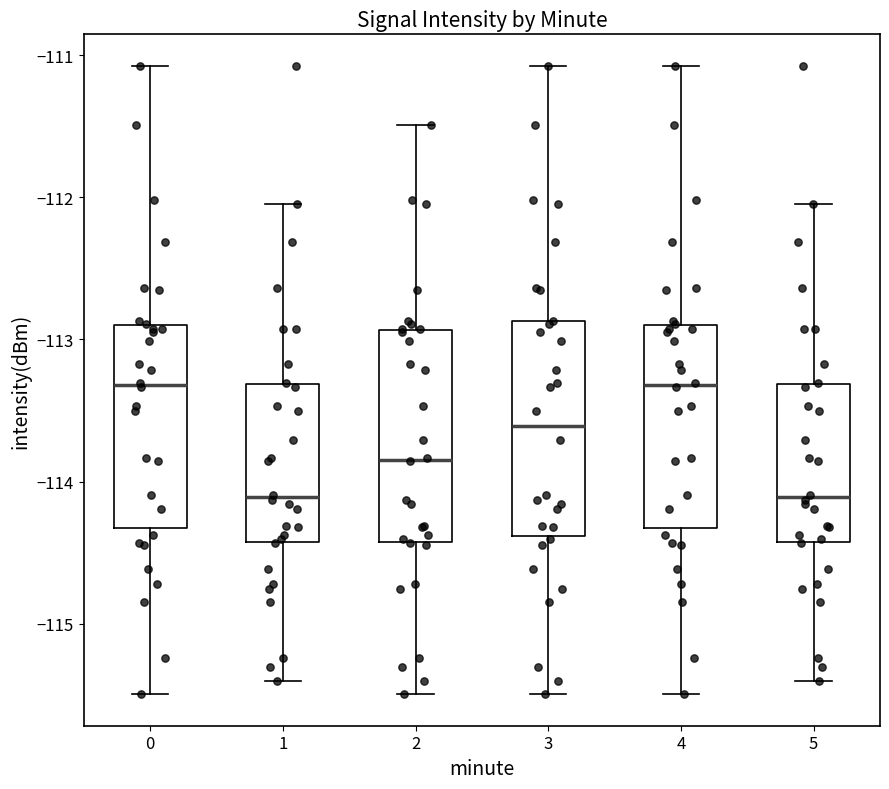

Reading left to right, read every box against the y-axis: the position of its median line, the range the box covers, and the ends of its whiskers. The values are not printed on the chart, so give them approximately, as read against the axis.

0: median -113.3, box -114.3 to -112.9, whiskers -115.5 to -111.1
1: median -114.1, box -114.4 to -113.3, whiskers -115.4 to -112.0
2: median -113.8, box -114.4 to -112.9, whiskers -115.5 to -111.5
3: median -113.6, box -114.4 to -112.9, whiskers -115.5 to -111.1
4: median -113.3, box -114.3 to -112.9, whiskers -115.5 to -111.1
5: median -114.1, box -114.4 to -113.3, whiskers -115.4 to -112.0